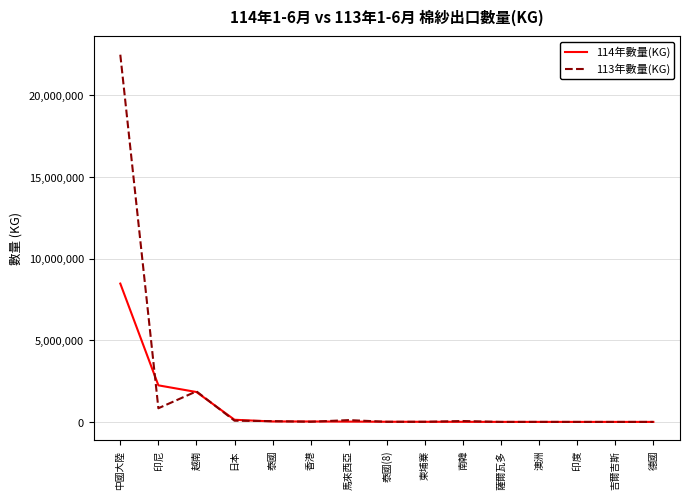

The value of 114年數量(KG) at 越南 is 1831758. True or false?

True